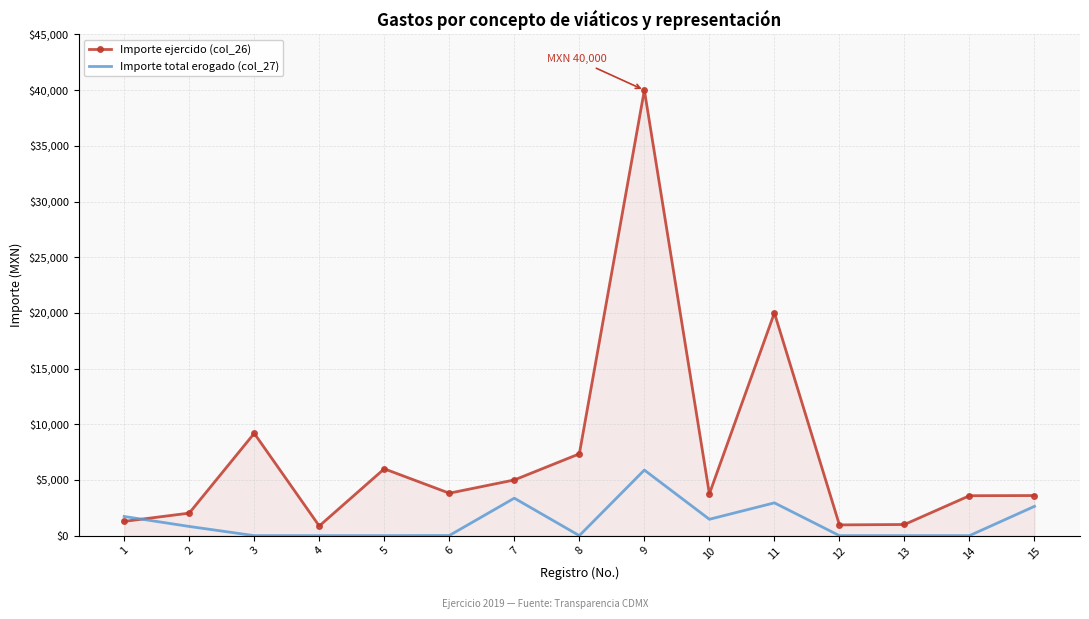

Which series has the largest total across all categories?

Importe ejercido (col_26)